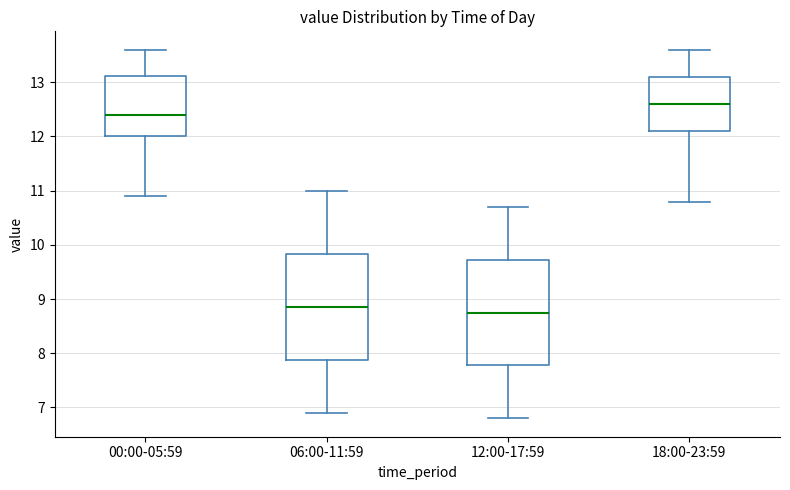

Where does the upper whisker of the box for 18:00-23:59 end on the y-axis? The values are not printed on the chart, so give them approximately, as read against the axis.

13.6